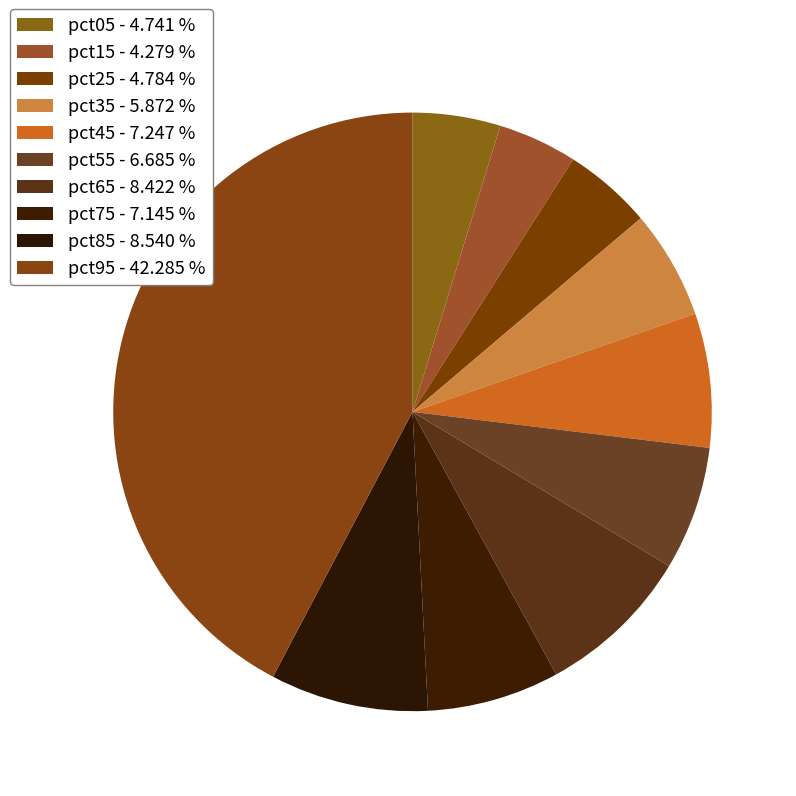

Count the number of slices in the pie.

10